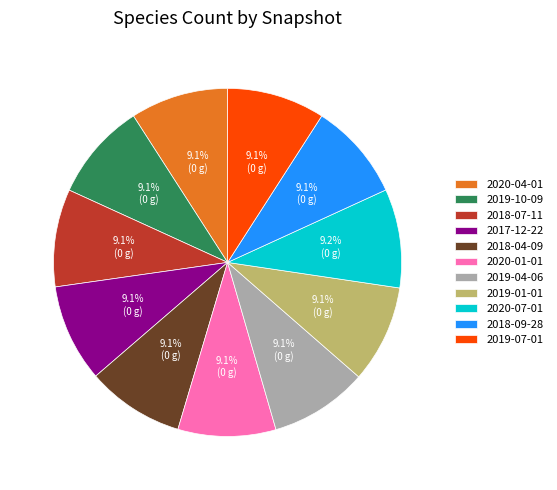

Approximately how many times larger is the value at 2019-01-01 compared to 2020-01-01?

1.0